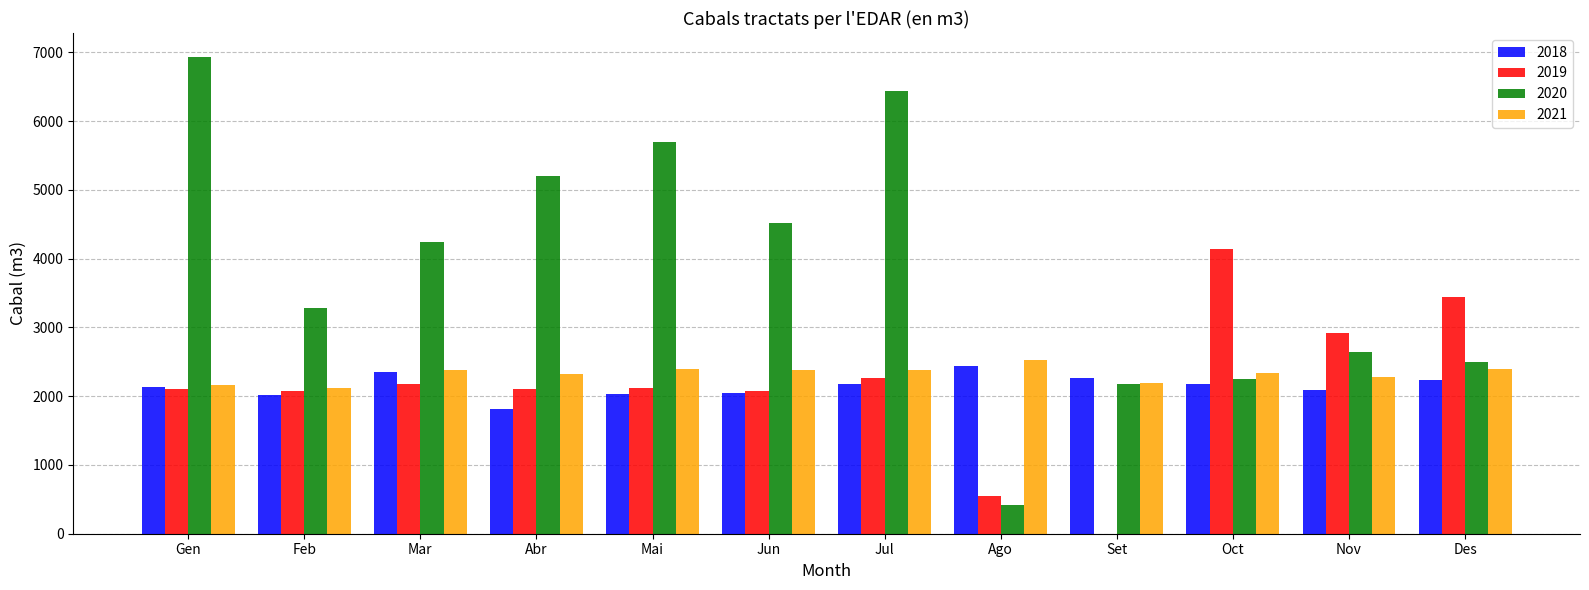

What value does the 2021 series have at Jul?

2377